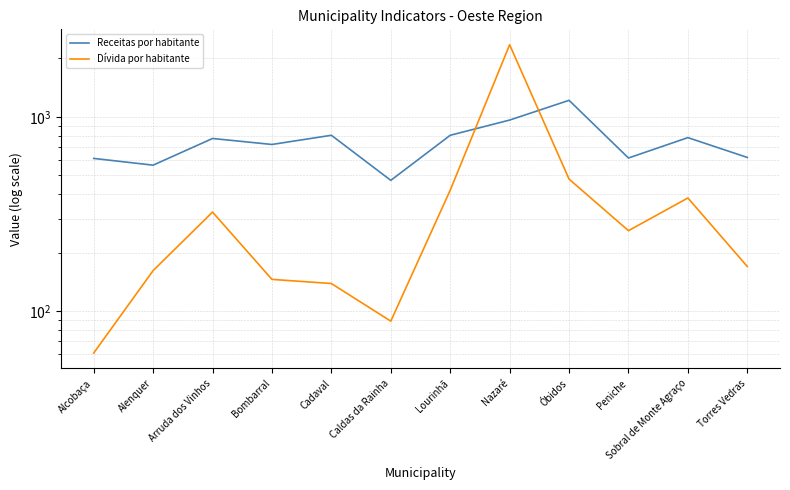

The value of Dívida por habitante at Lourinhã is 420. True or false?

True